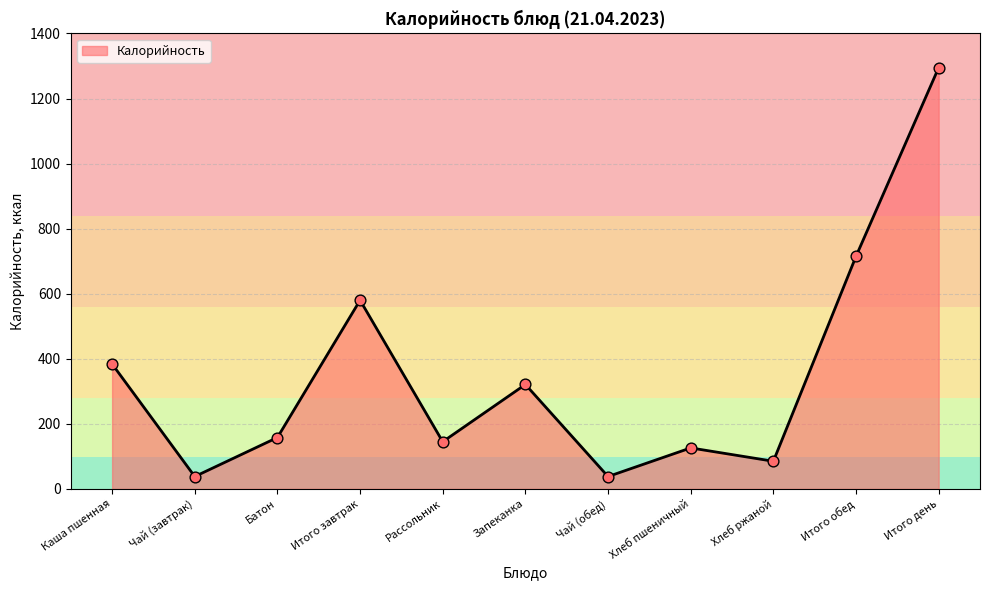

Approximately how many times larger is the value at Чай (завтрак) compared to Батон?

0.2